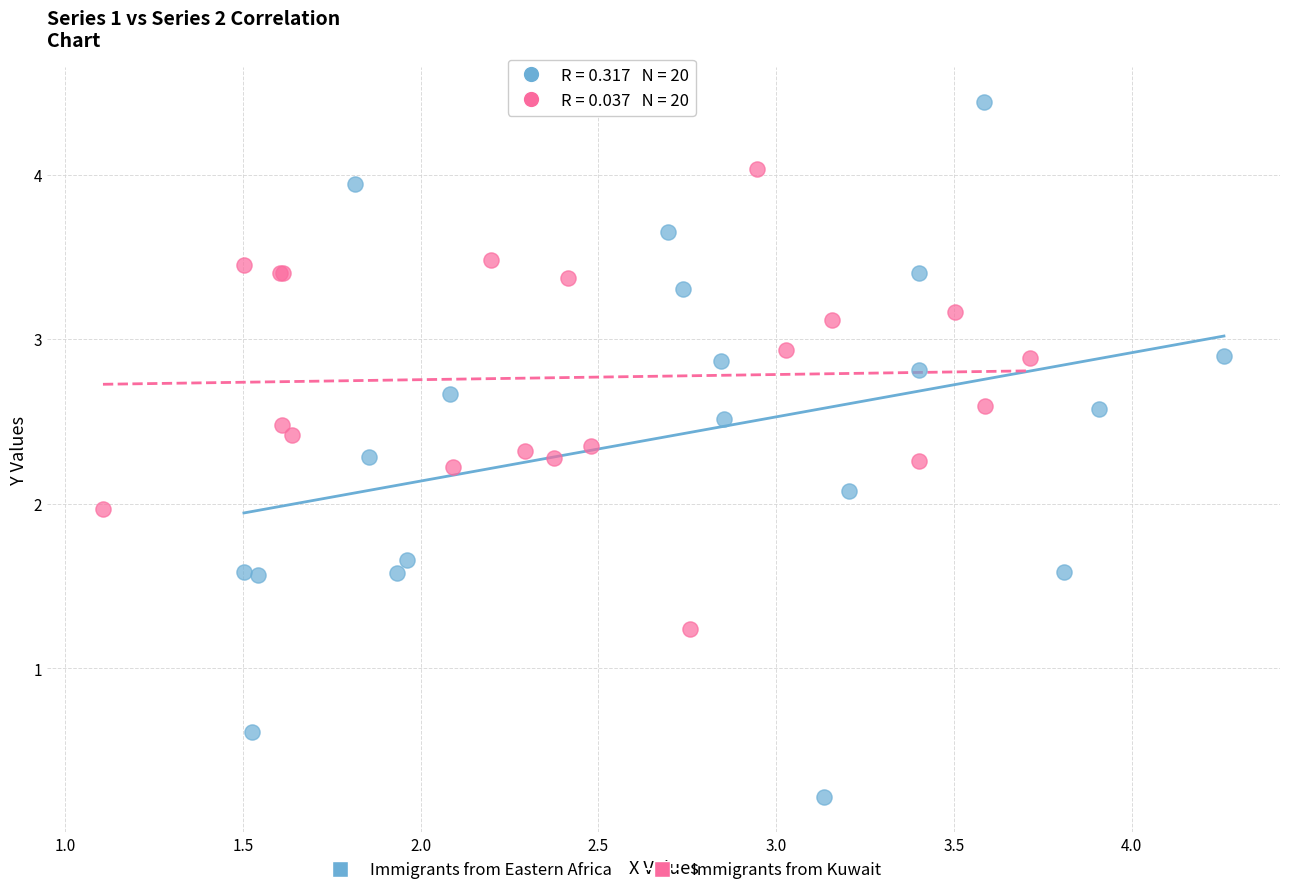

Which series contains the lowest Y value?

Immigrants from Eastern Africa